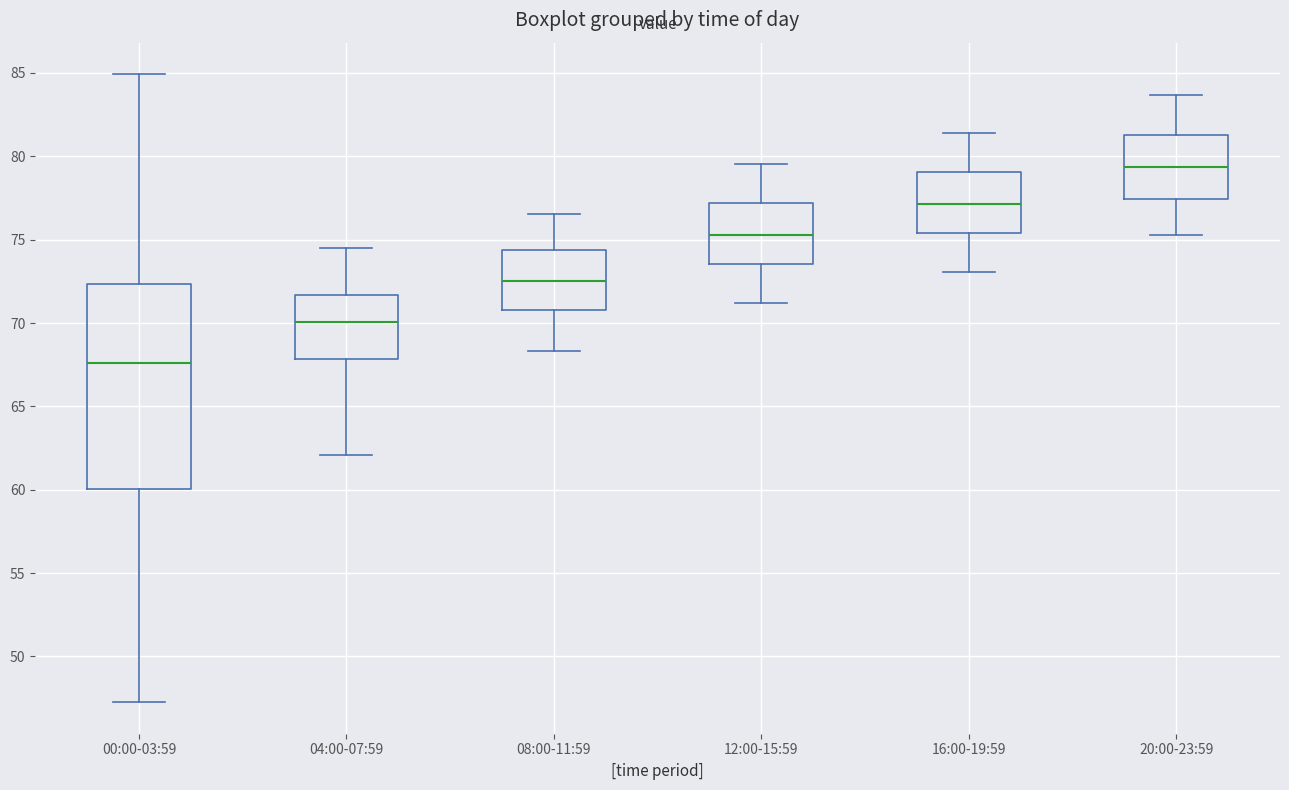

Where is the upper edge of the box for 20:00-23:59 on the y-axis? The values are not printed on the chart, so give them approximately, as read against the axis.

81.5